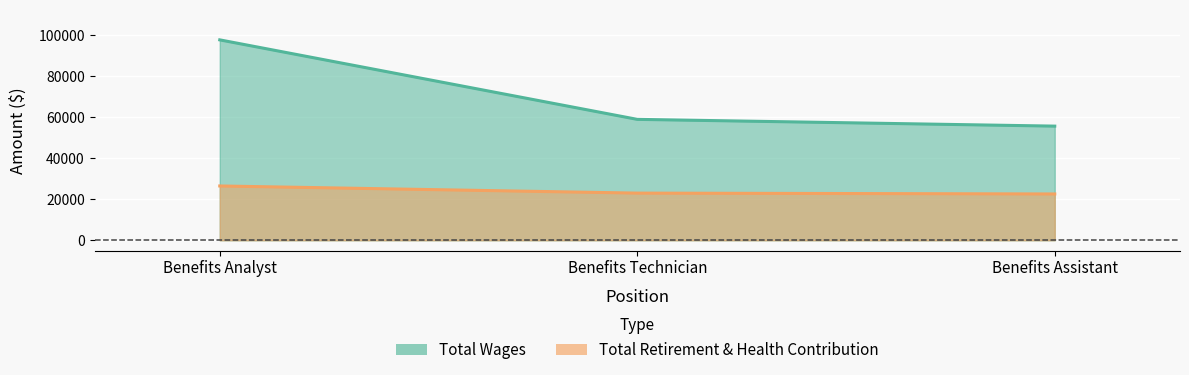

At which label is Total Retirement & Health Contribution closest to 24510?

Benefits Technician